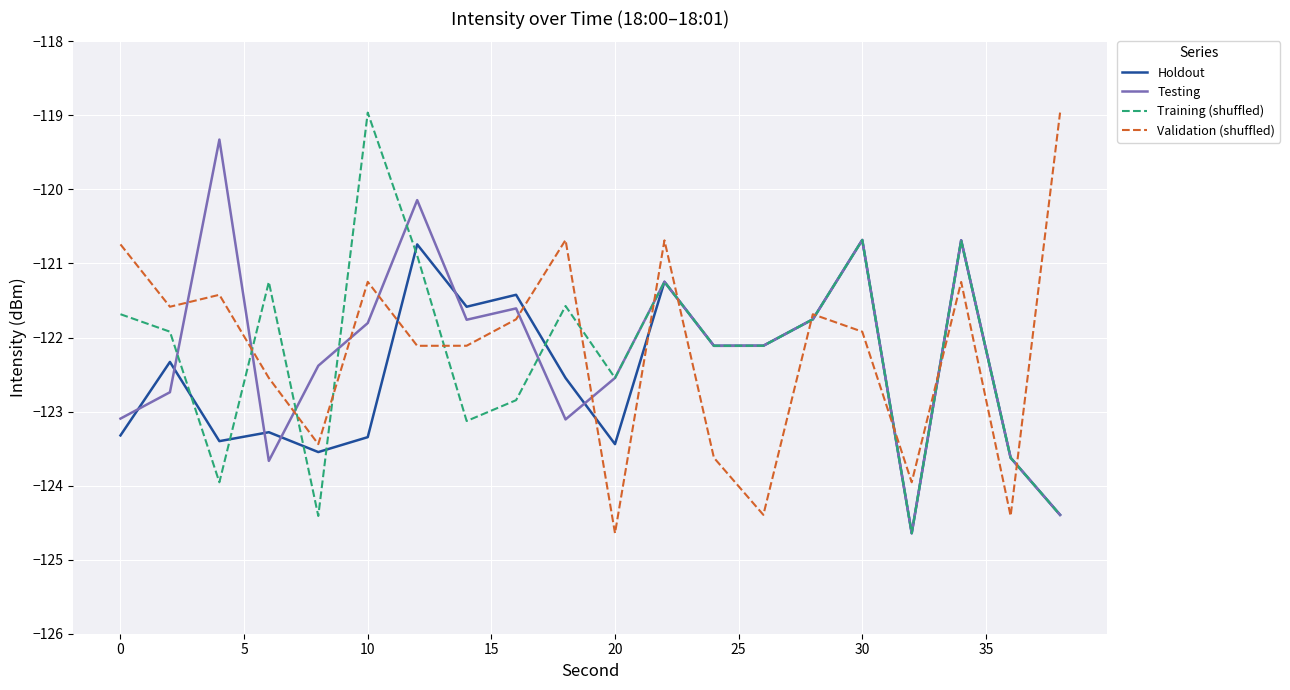

Which category has the highest value in the Training (shuffled) series?

10